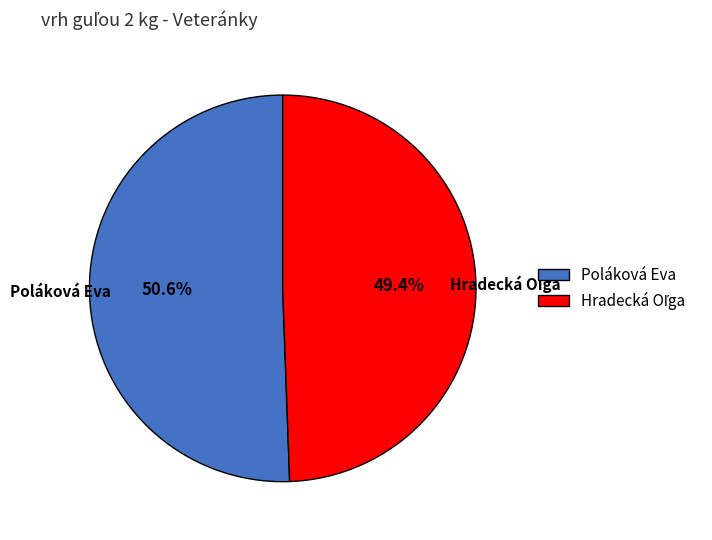

Count the number of slices in the pie.

2